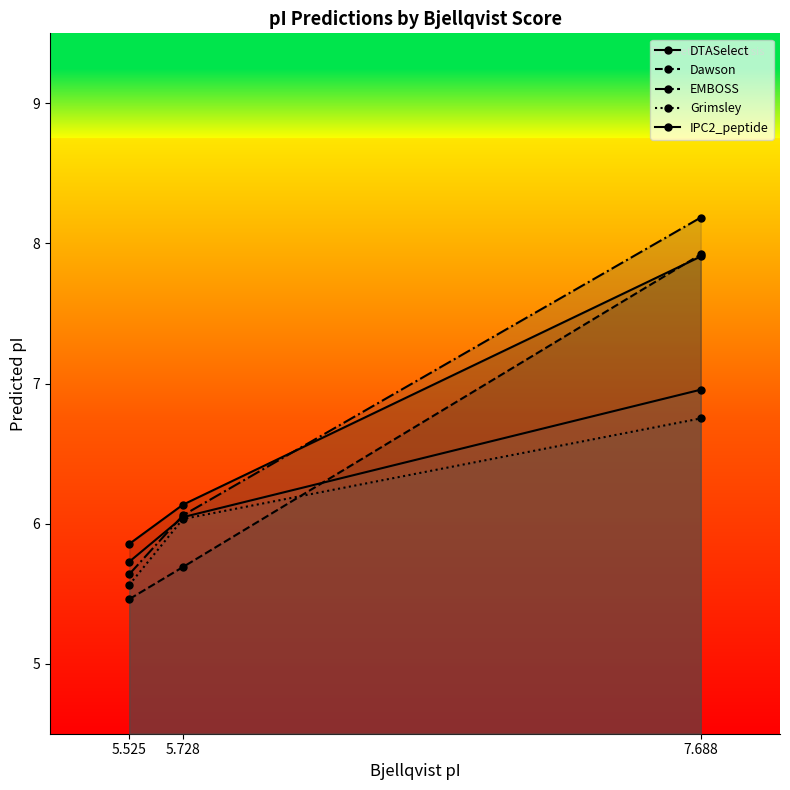

Is the value of Grimsley at 7.688 greater than the value of IPC2_peptide at 7.688?

No